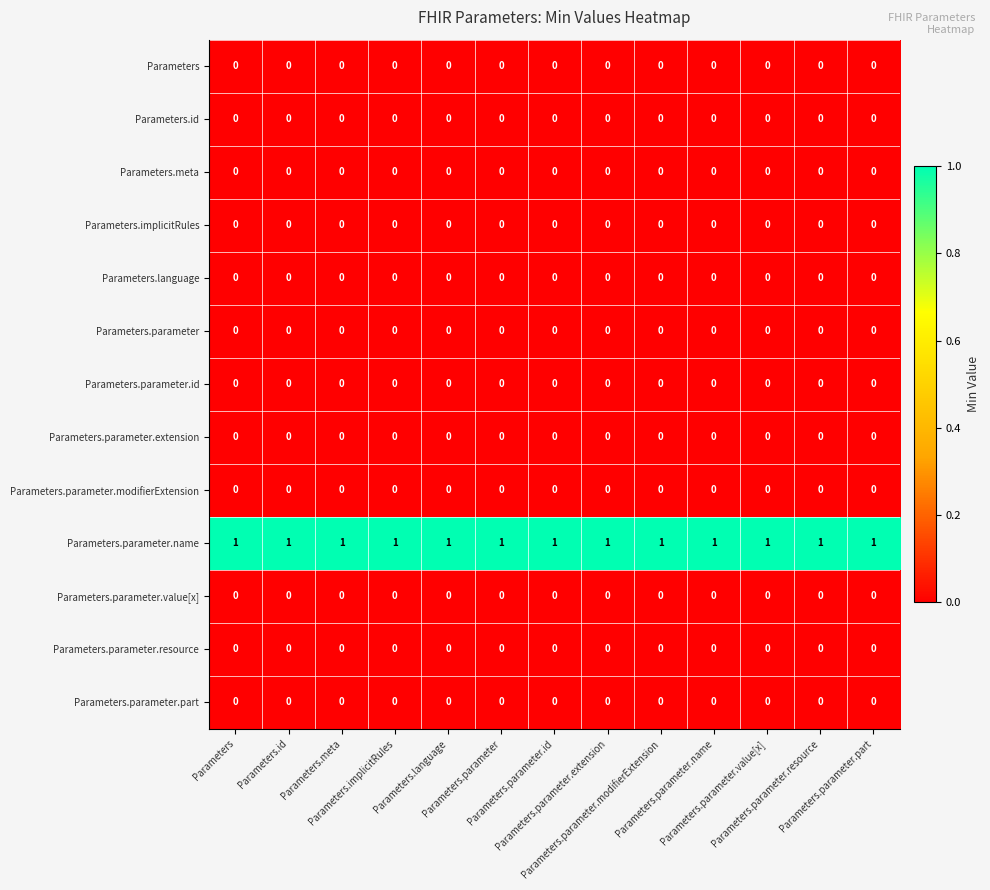

How many categories are shown in the chart?

13